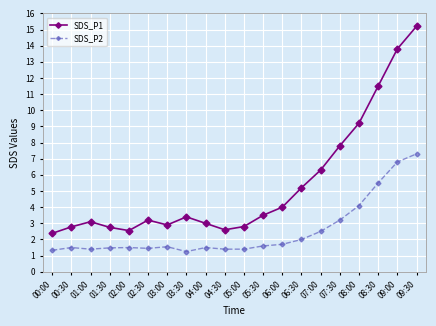

Rank the series at 08:30 from lowest to highest value.

SDS_P2, SDS_P1